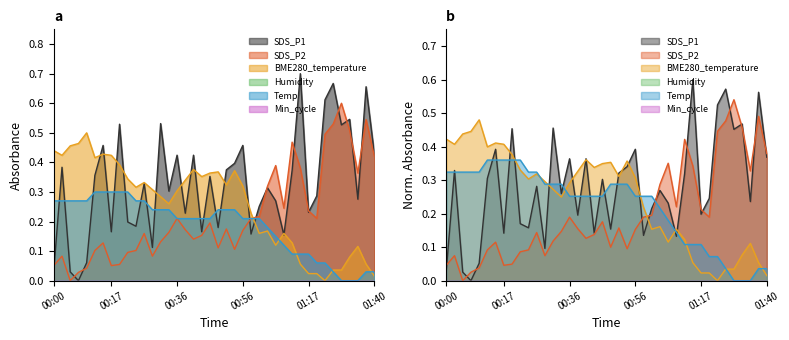

How many times do SDS_P1 and BME280_temperature cross each other?

11